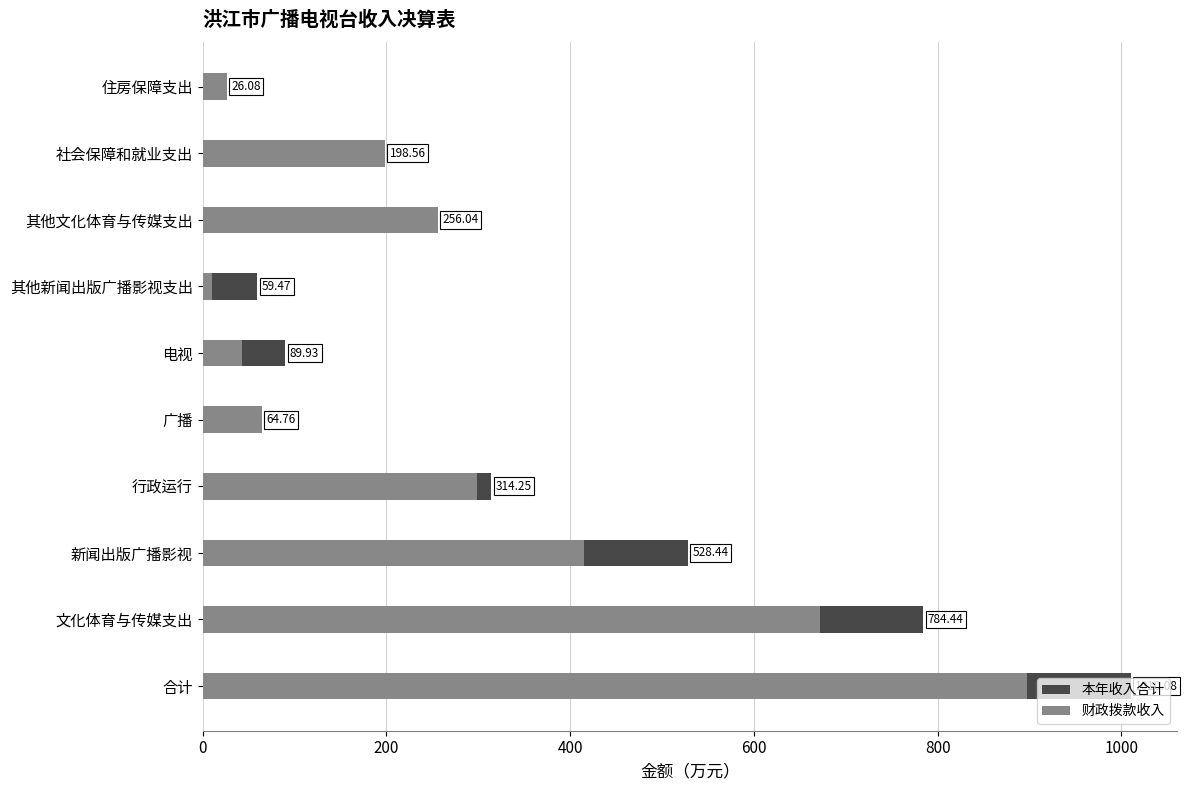

What is the average value of the 财政拨款收入 series?

288.0